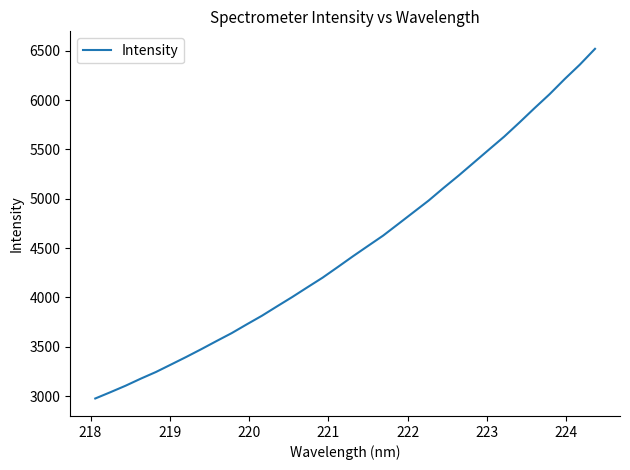

What is the difference between the maximum and minimum values?

3542.7